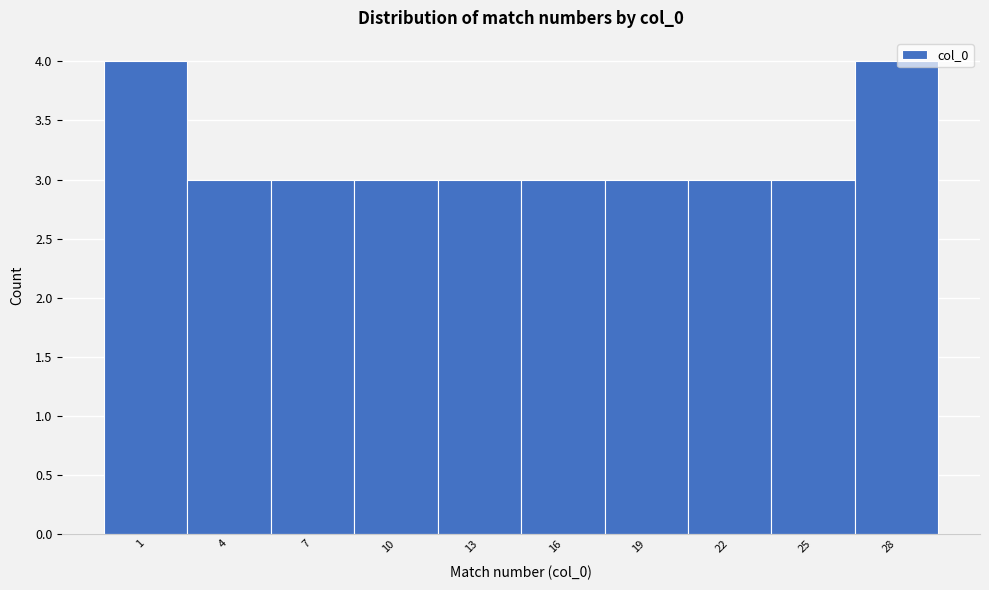

Reading left to right, extract all data points from this chart.

4	3	3	3	3	3	3	3	3	4